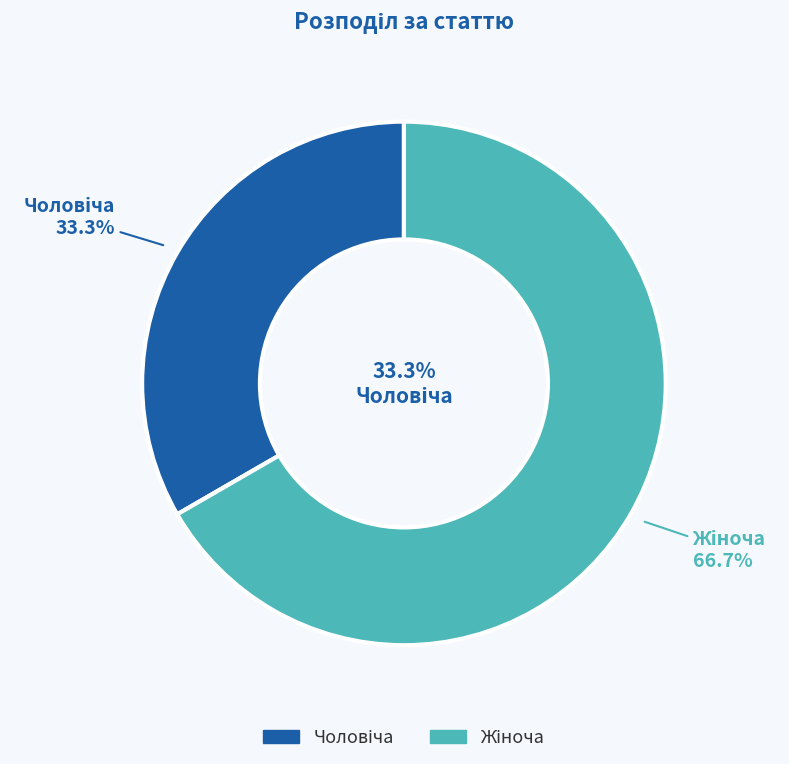

To the nearest percent, what percentage of the pie is Чоловіча?

33%